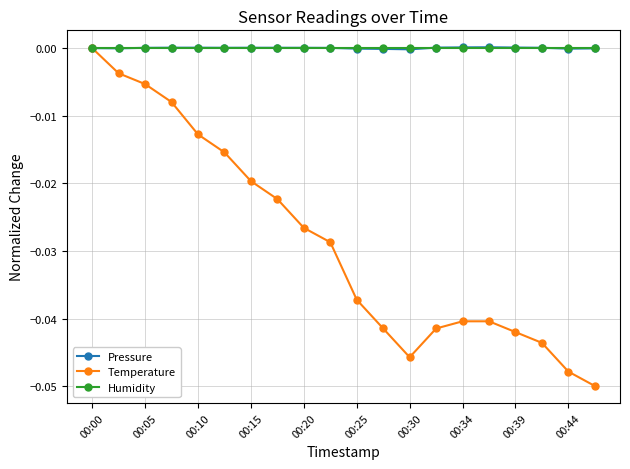

Is this an area chart (filled region under the line)?

No